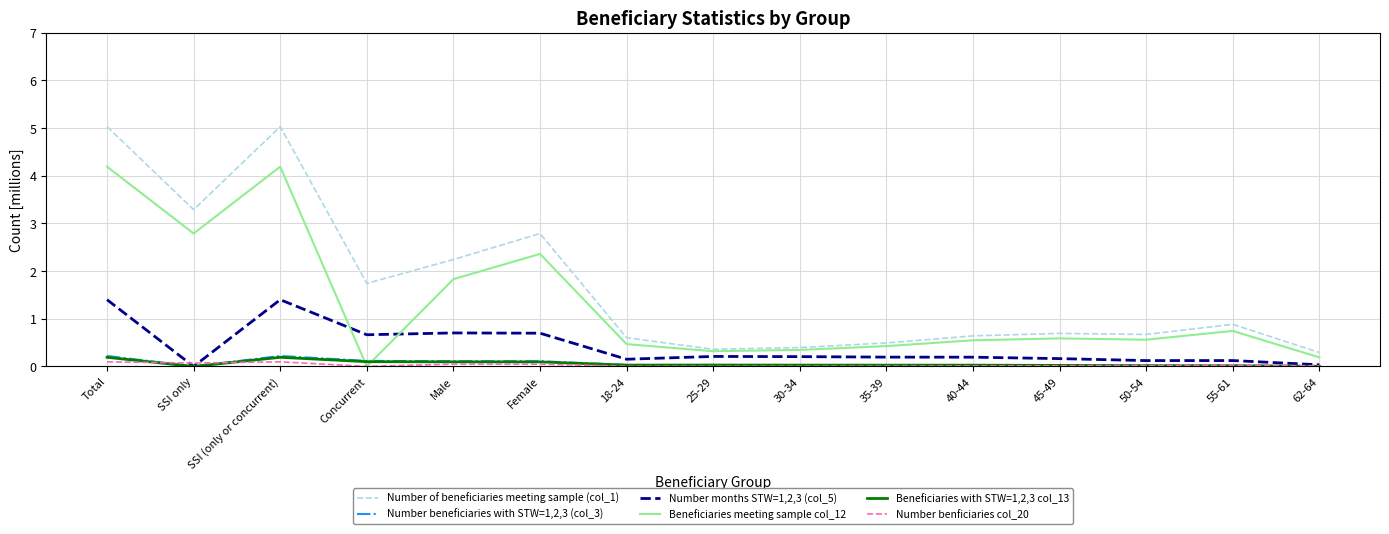

After their last crossing, which series has the higher values: Number beneficiaries with STW=1,2,3 (col_3) or Beneficiaries meeting sample col_12?

Beneficiaries meeting sample col_12